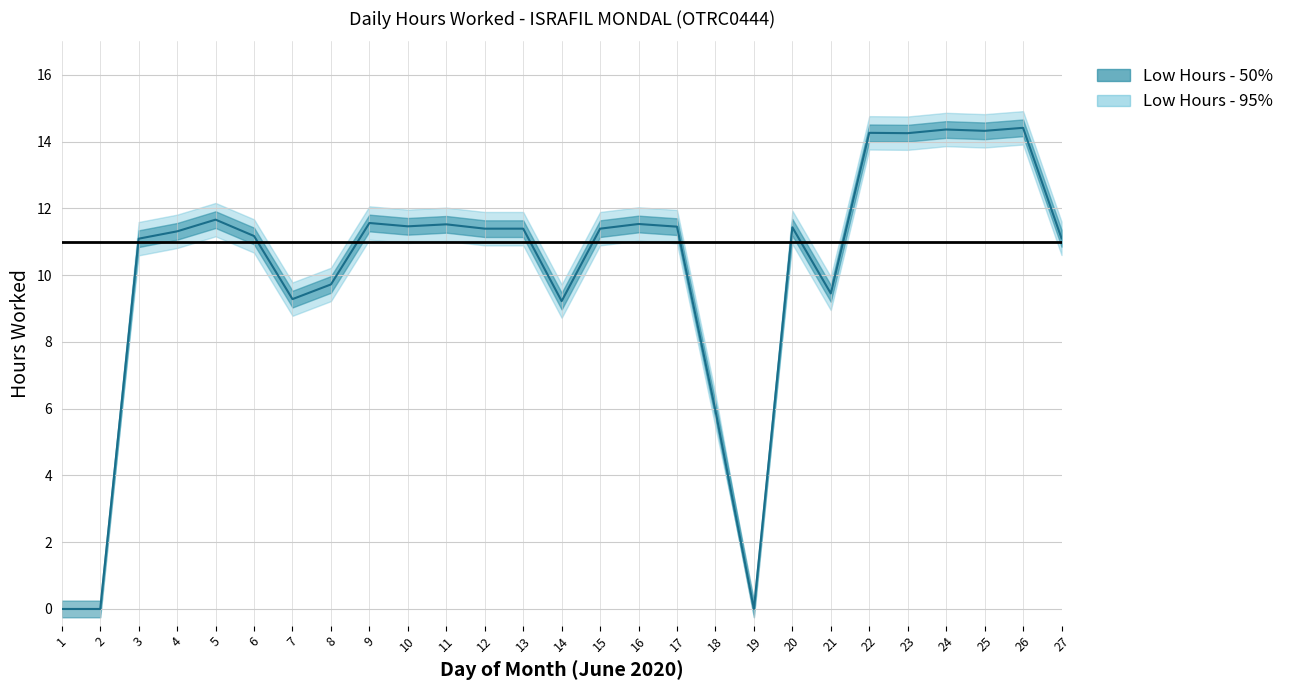

Which has a higher value, 23 or 20?

23